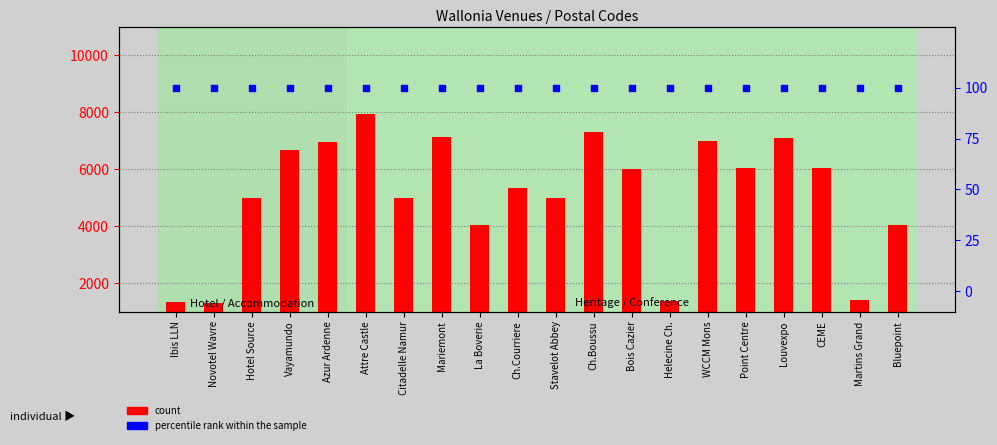

Is the value of percentile rank within the sample at Helecine Ch. greater than the value of count at Helecine Ch.?

No